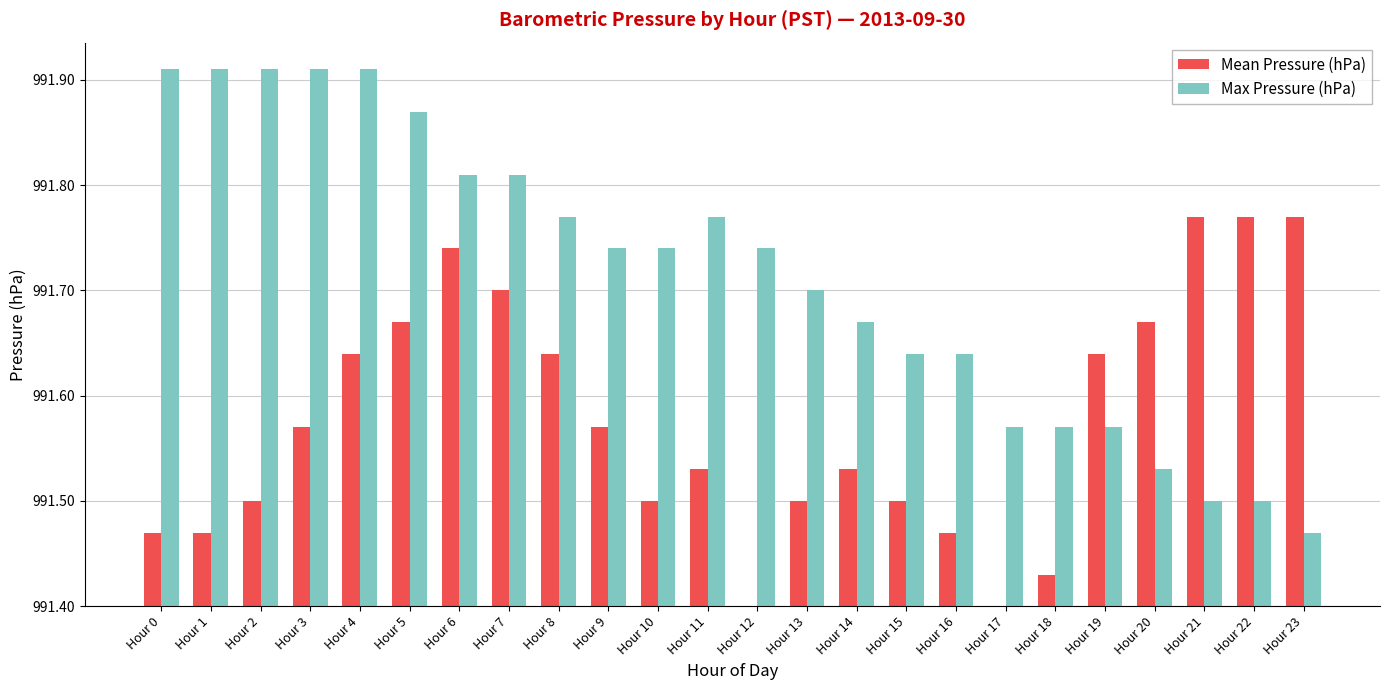

At Hour 8, list the series in order from largest to smallest.

Max Pressure (hPa), Mean Pressure (hPa)